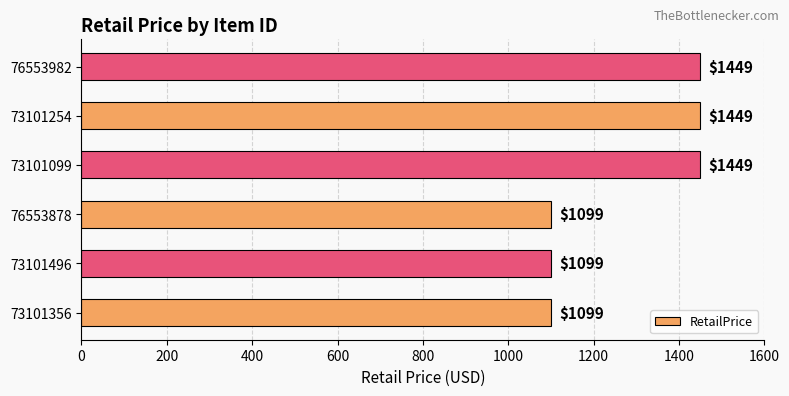

Does the chart contain any negative values?

No